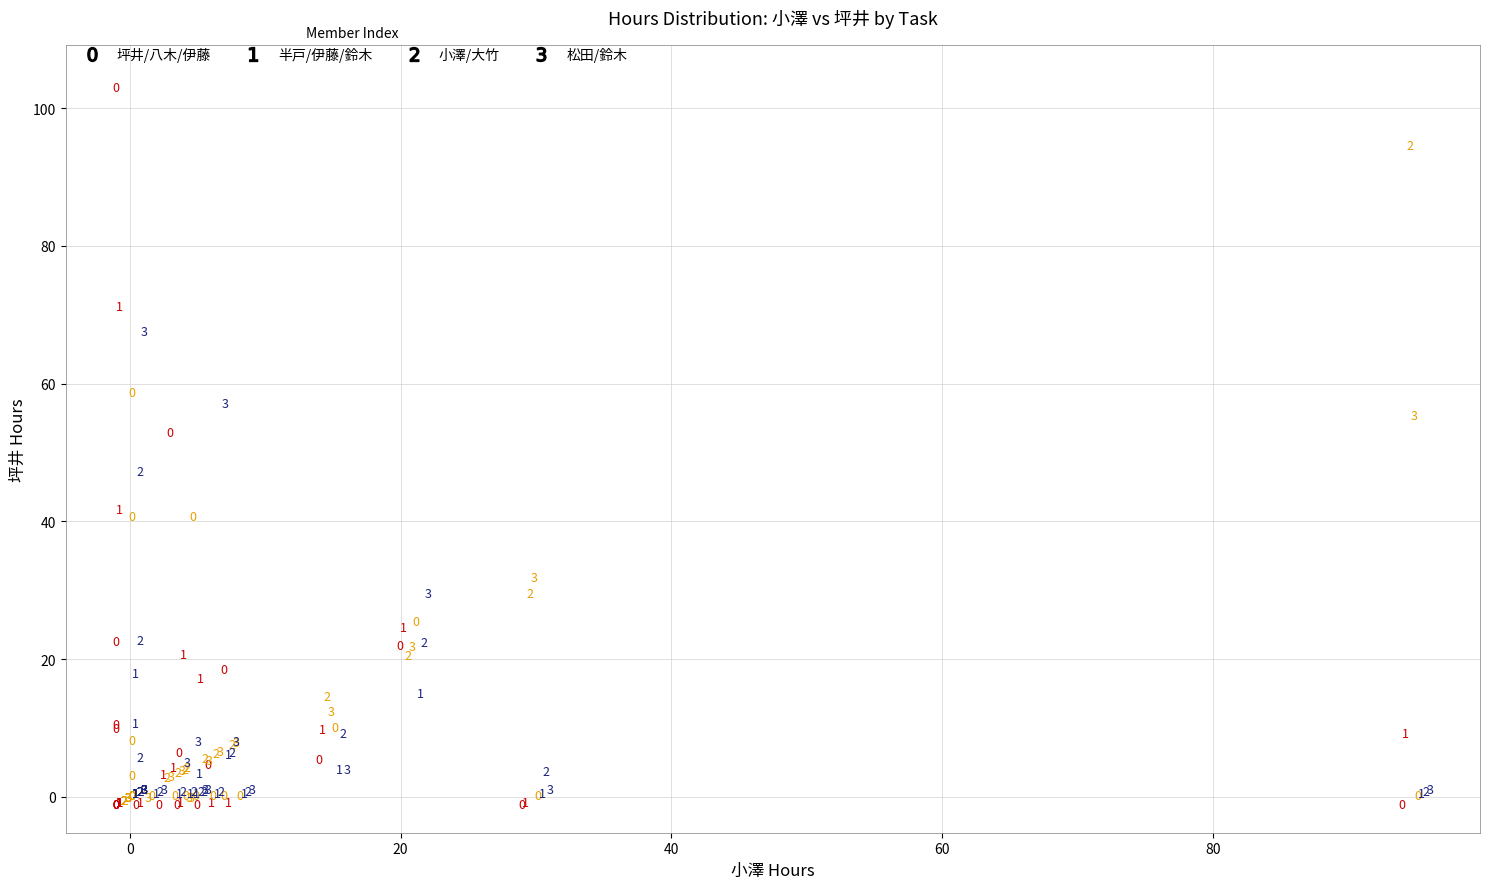

Across all series, what Y value is closest to 52?

54.0